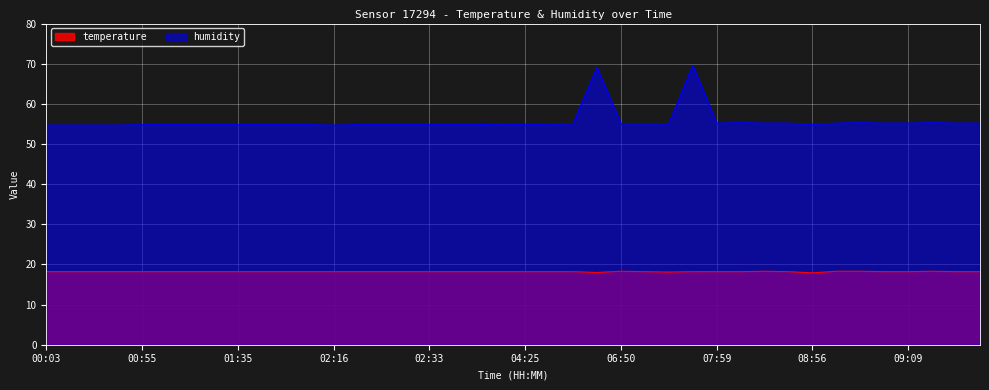

How many lines are shown in the chart?

2